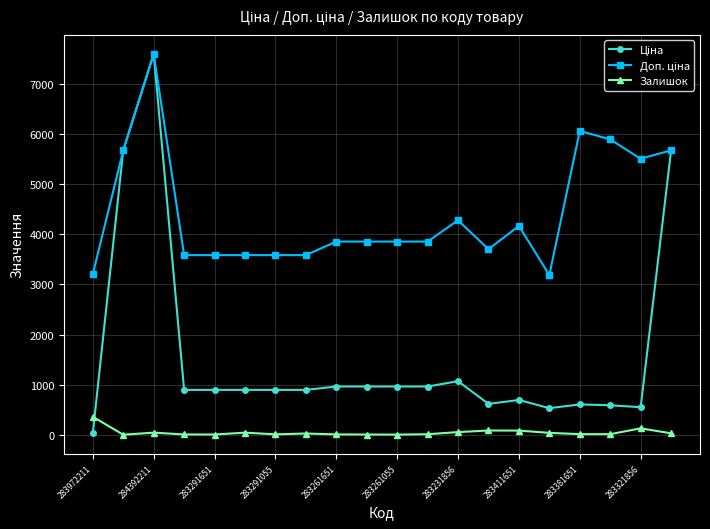

What is the maximum value for Залишок?

360.0